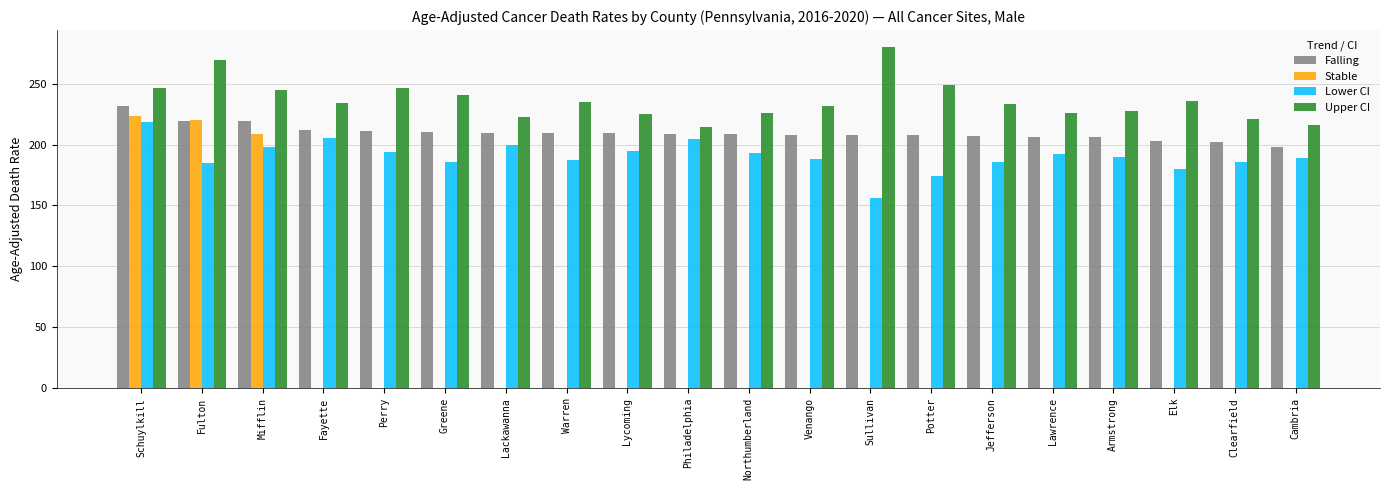

Which series changed the most between Schuylkill and Venango?

Stable